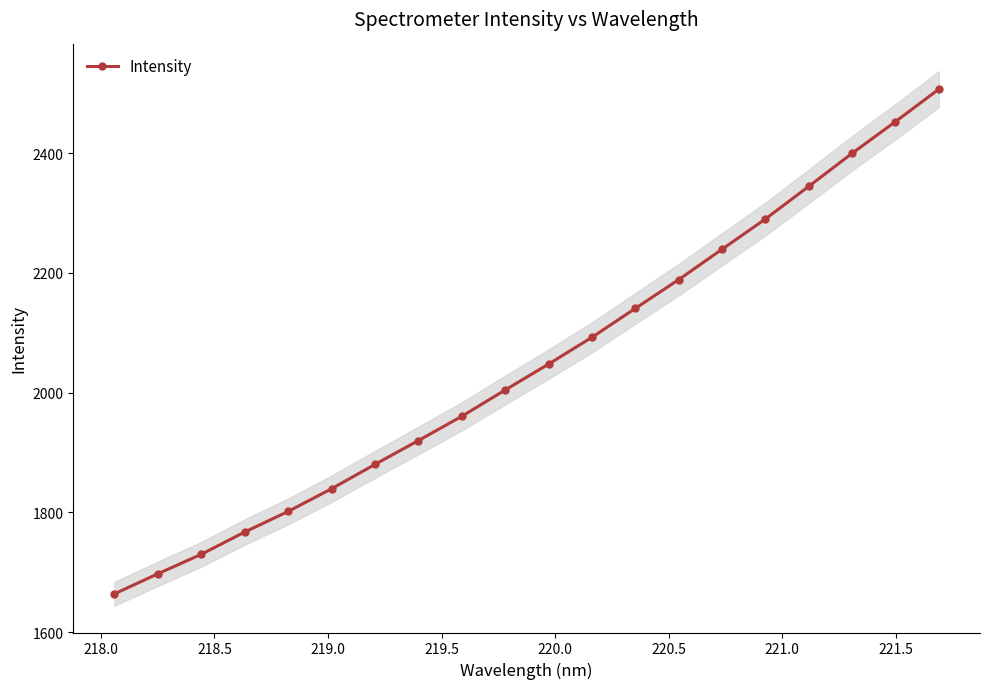

What is the value of the Intensity point at the 13th from the left?

2140.7